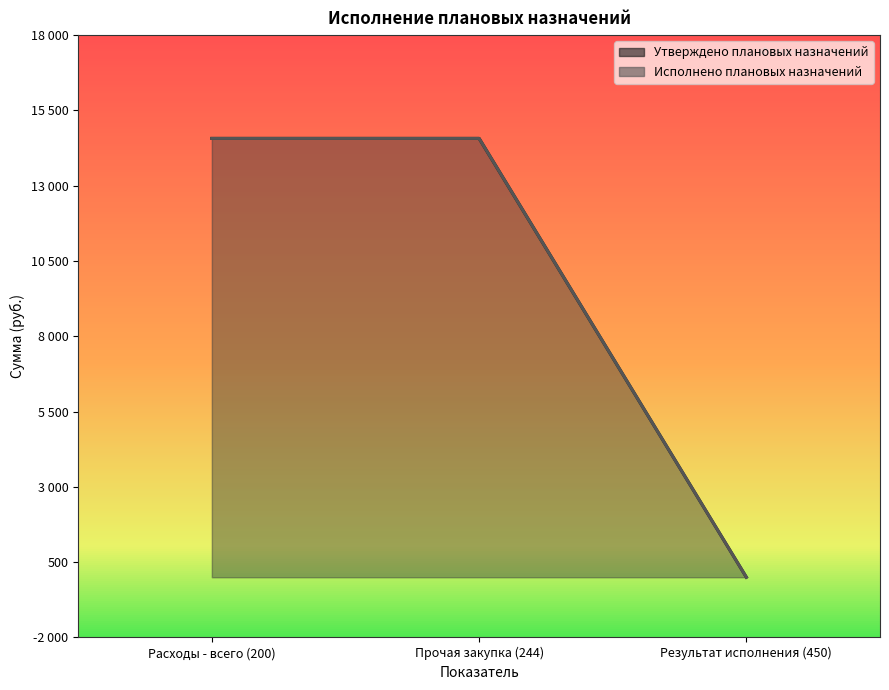

What is the difference between the maximum and minimum values in the Утверждено плановых назначений series?

14570